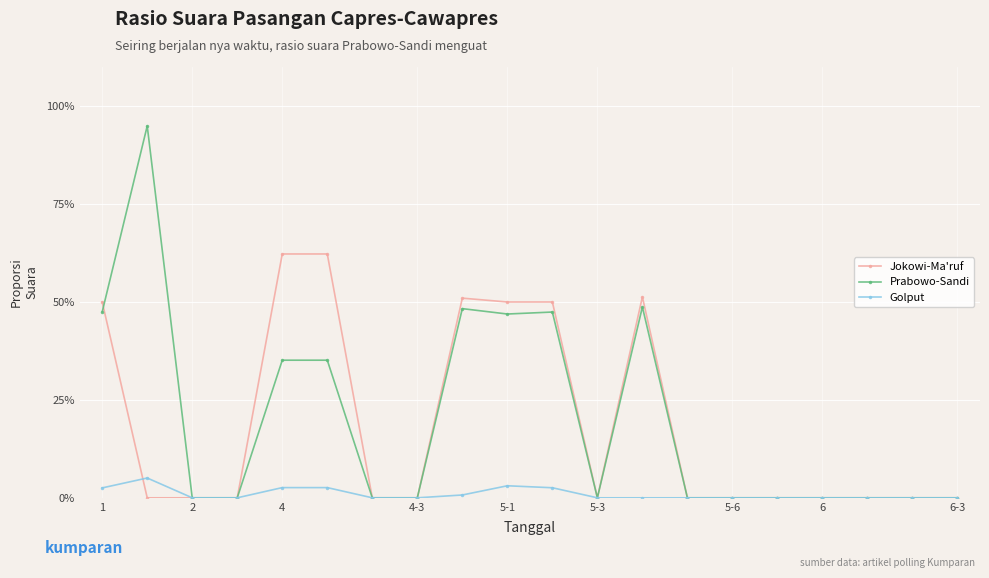

Rank the series by their maximum value, from highest to lowest.

Prabowo-Sandi, Jokowi-Ma'ruf, Golput